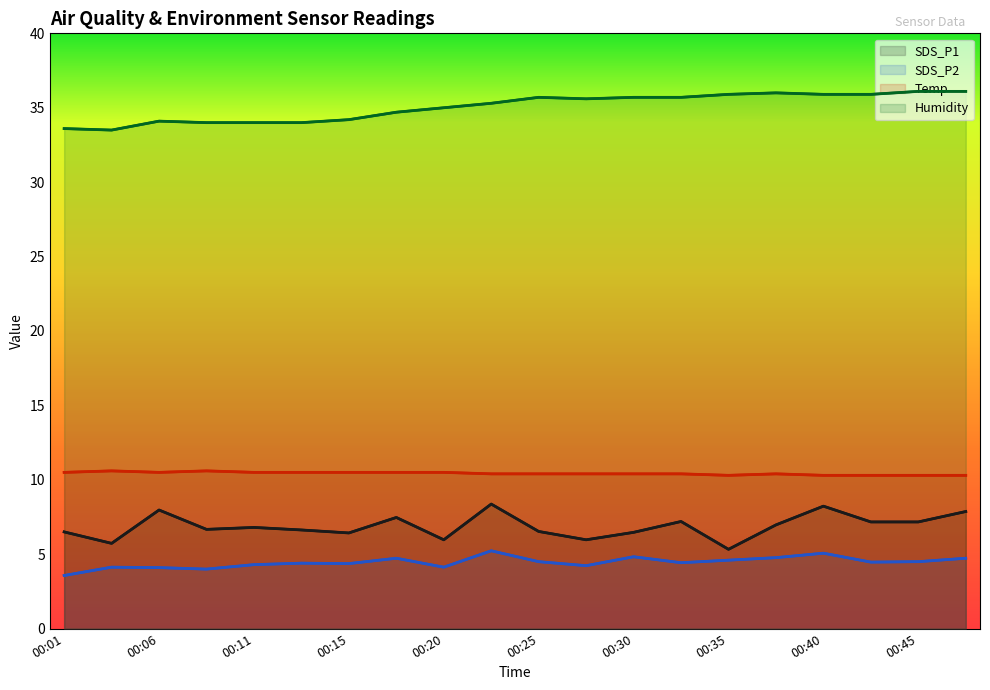

Which series has the largest range (max minus min)?

SDS_P1